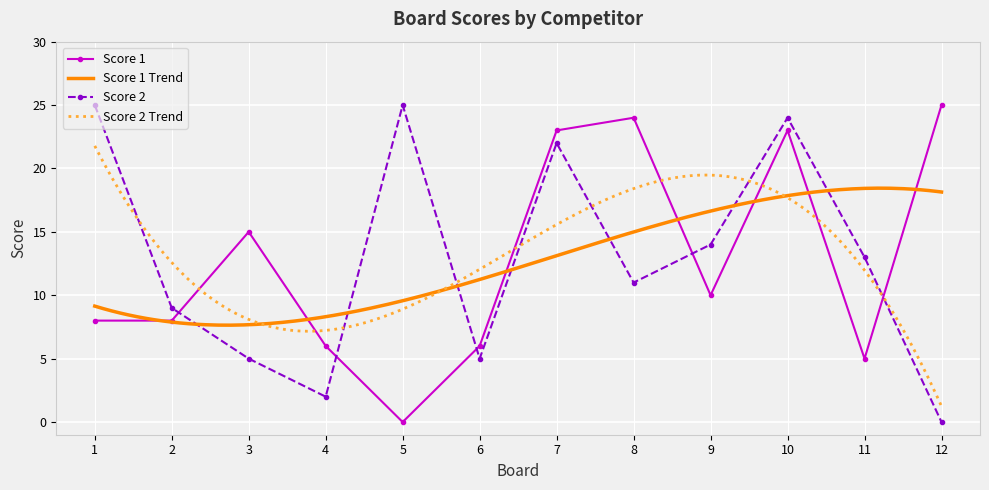

Rank the series by their maximum value, from lowest to highest.

Score 1, Score 2